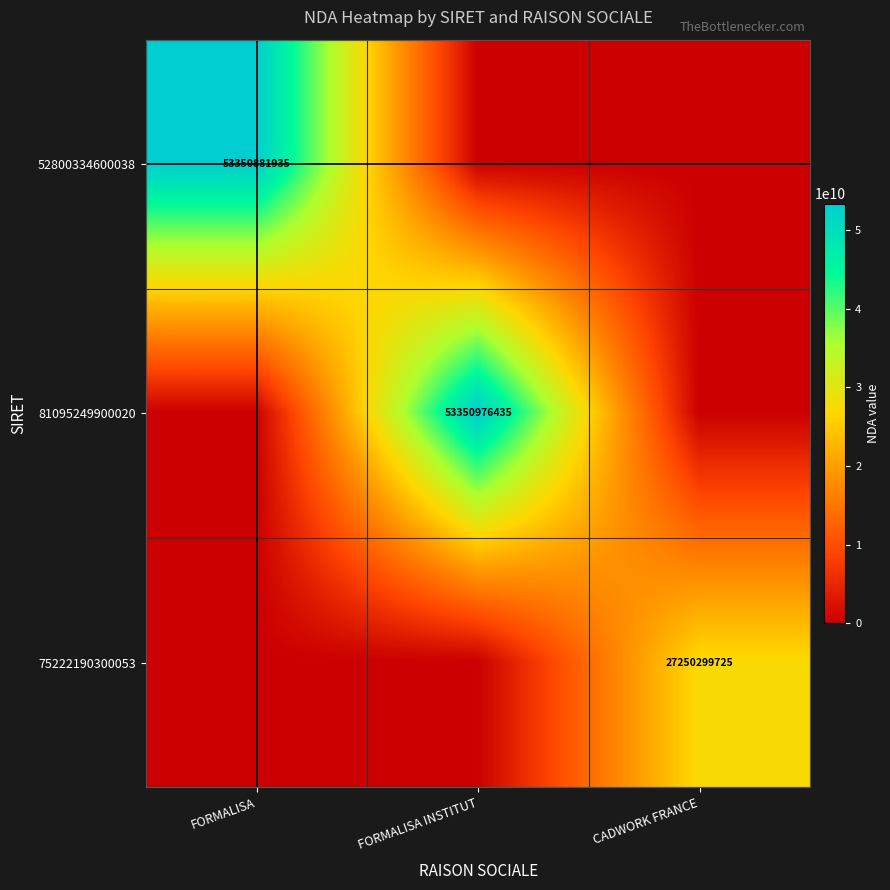

Is the value of 81095249900020 at FORMALISA INSTITUT greater than the value of 52800334600038 at FORMALISA?

Yes